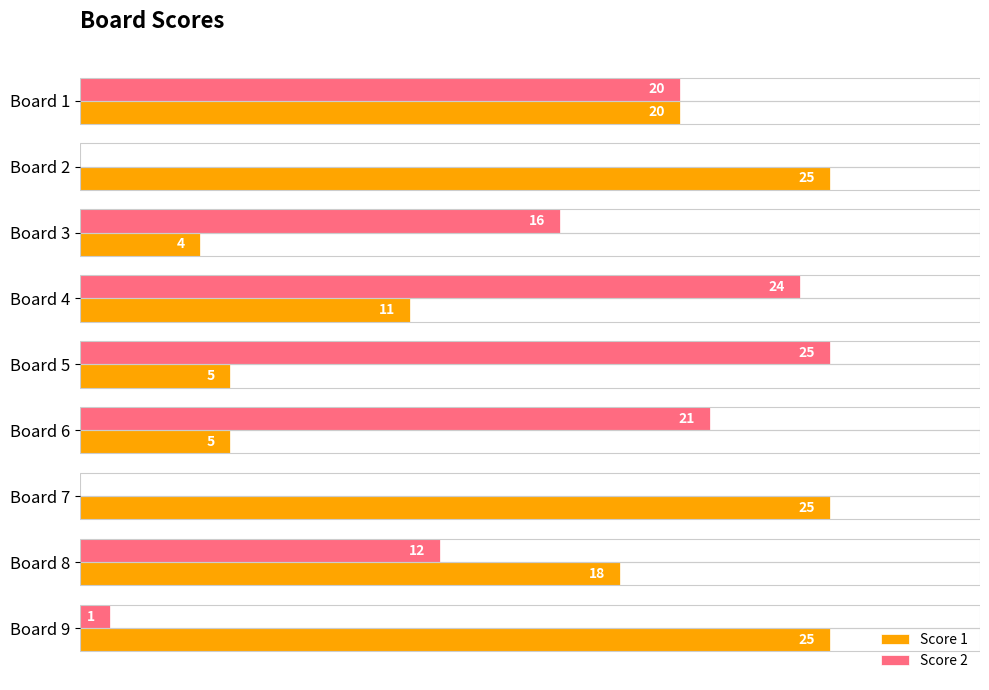

Which series changed the most between Board 1 and Board 7?

Score 2